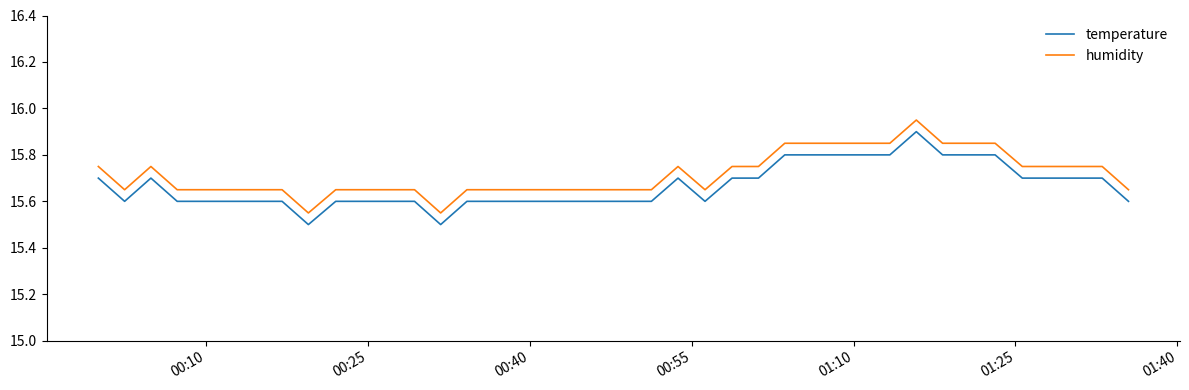

What is the difference between the maximum and minimum values in the humidity series?

0.4